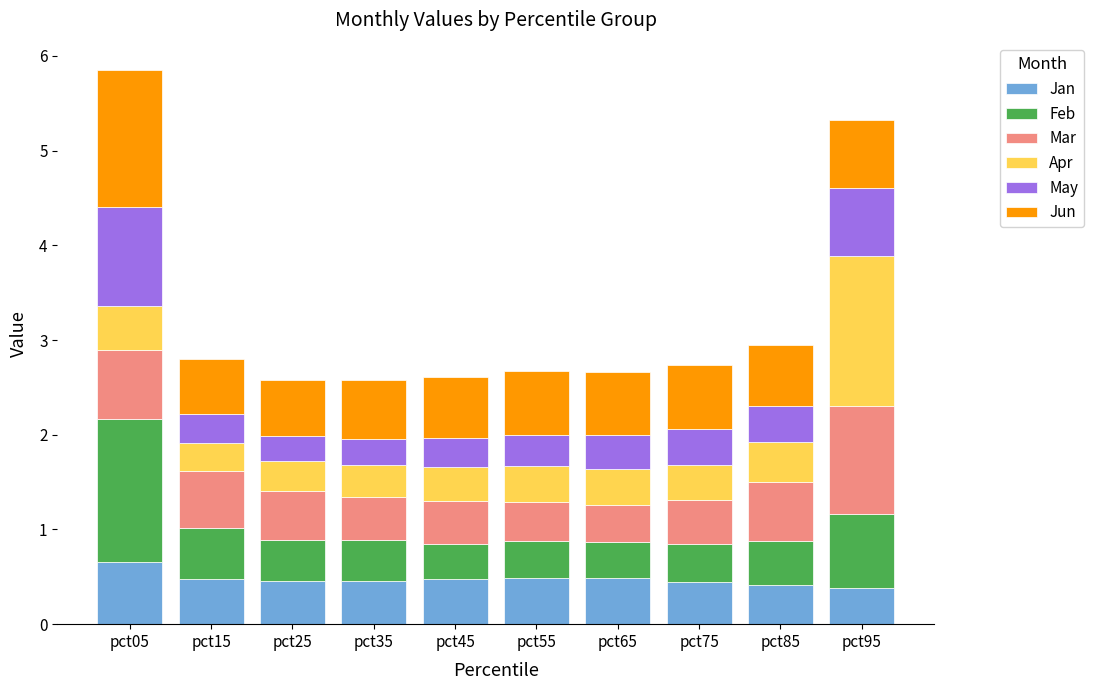

What is the total value across all series at pct85?

2.9